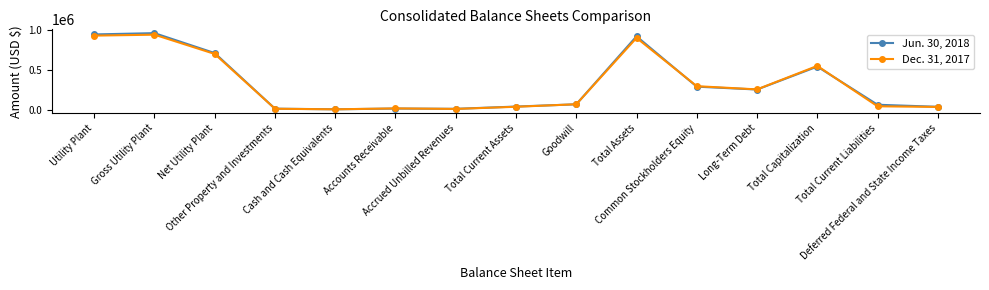

The Dec. 31, 2017 series shows 400369 at Long-Term Debt. True or false?

False